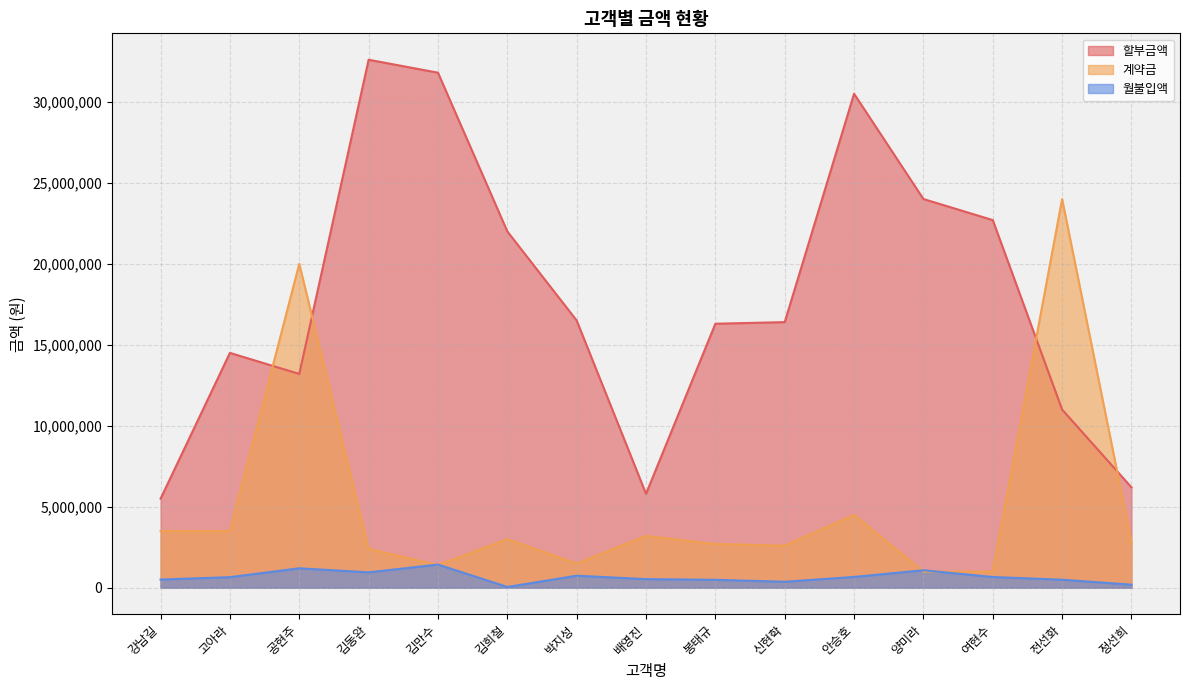

What position from the left is 봉태규?

9